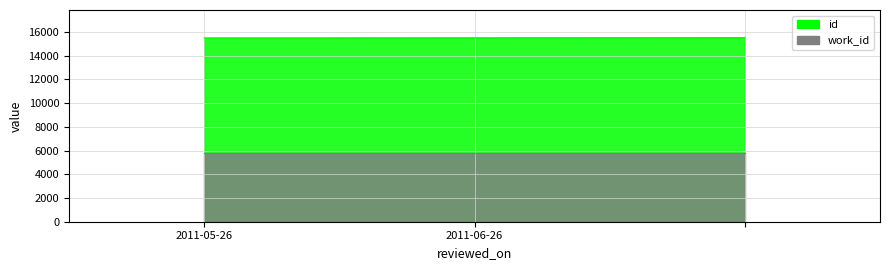

Reading left to right, extract all data points from this chart.

2011-05-26=15502	2011-06-26=15511	=15528